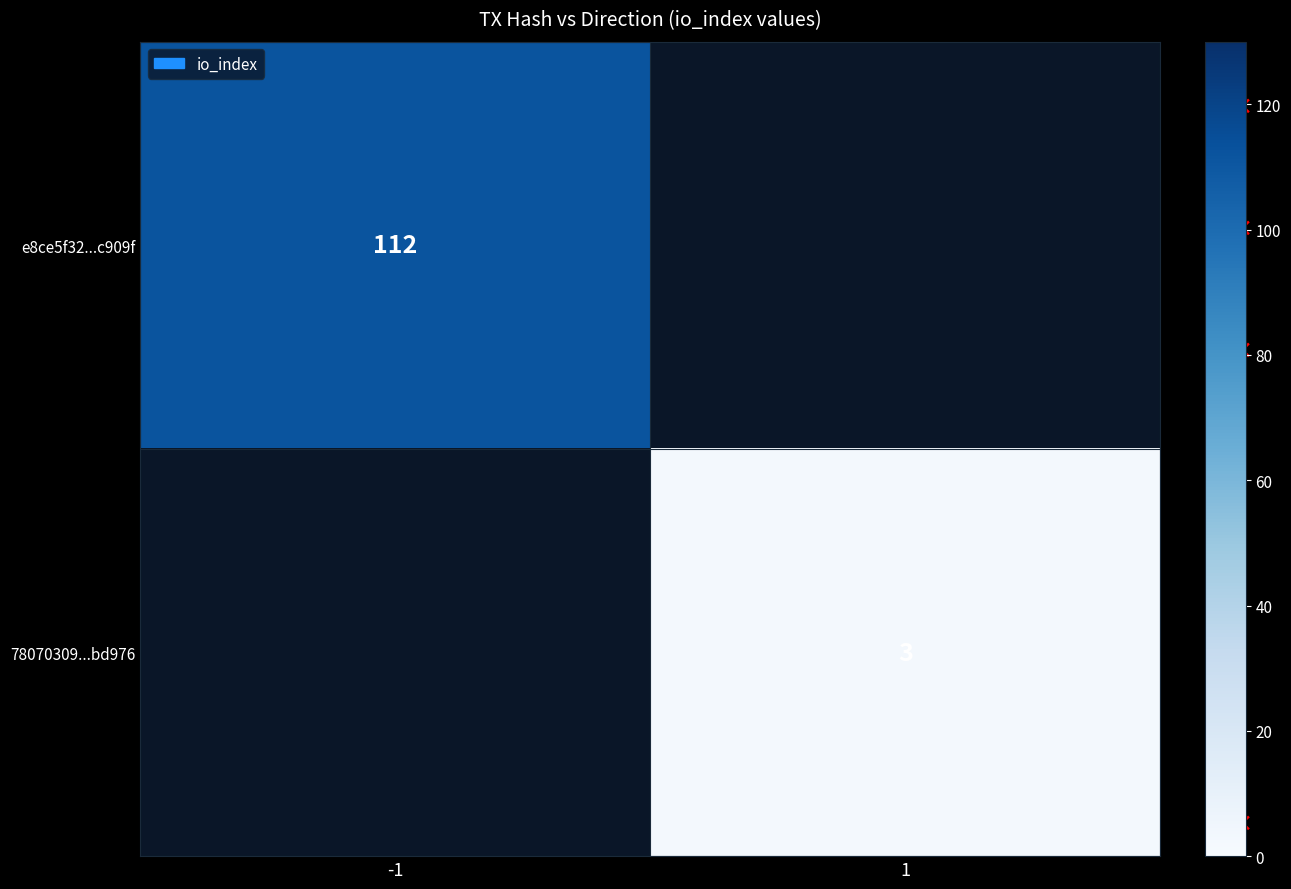

At how many categories does at least one series exceed 48?

1